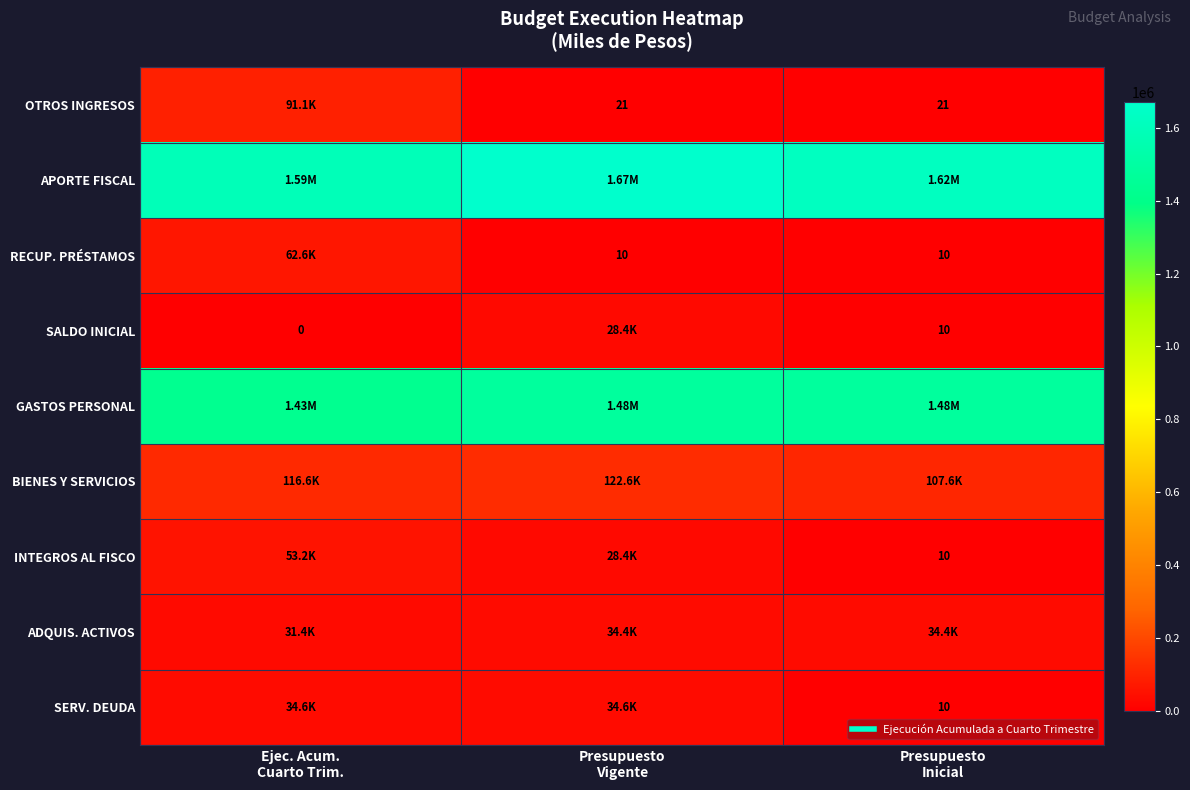

How many values in the APORTE FISCAL series exceed 1622184?

1